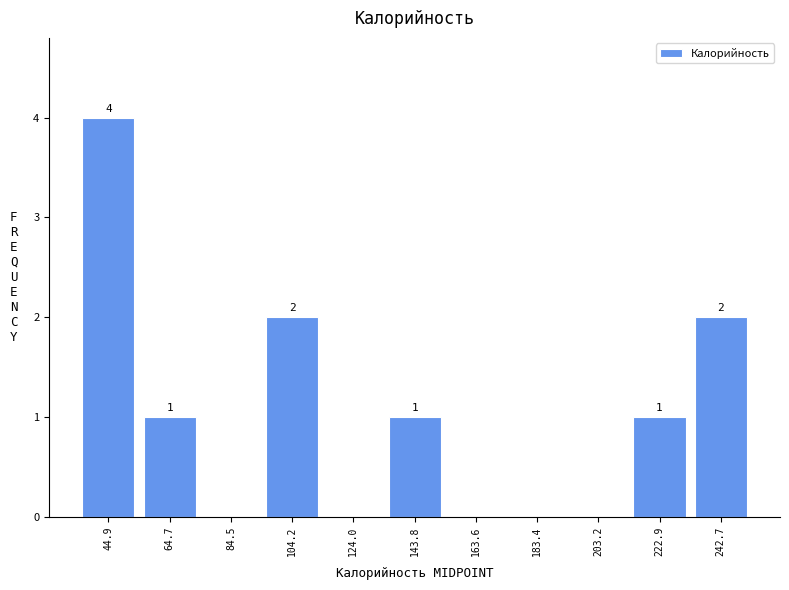

Which range on the x-axis has the tallest bar?

36 to 54